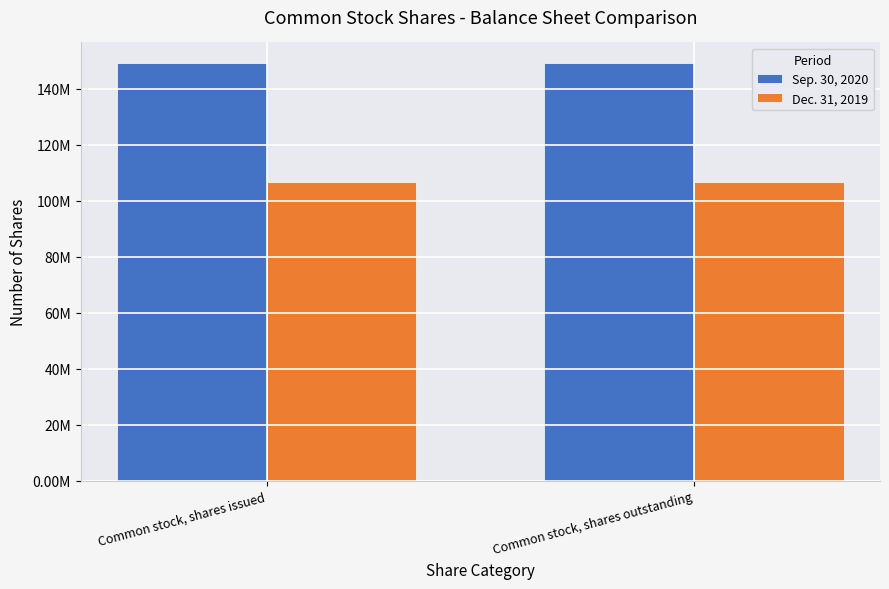

The value of Dec. 31, 2019 at Common stock, shares outstanding is 22525917. True or false?

False